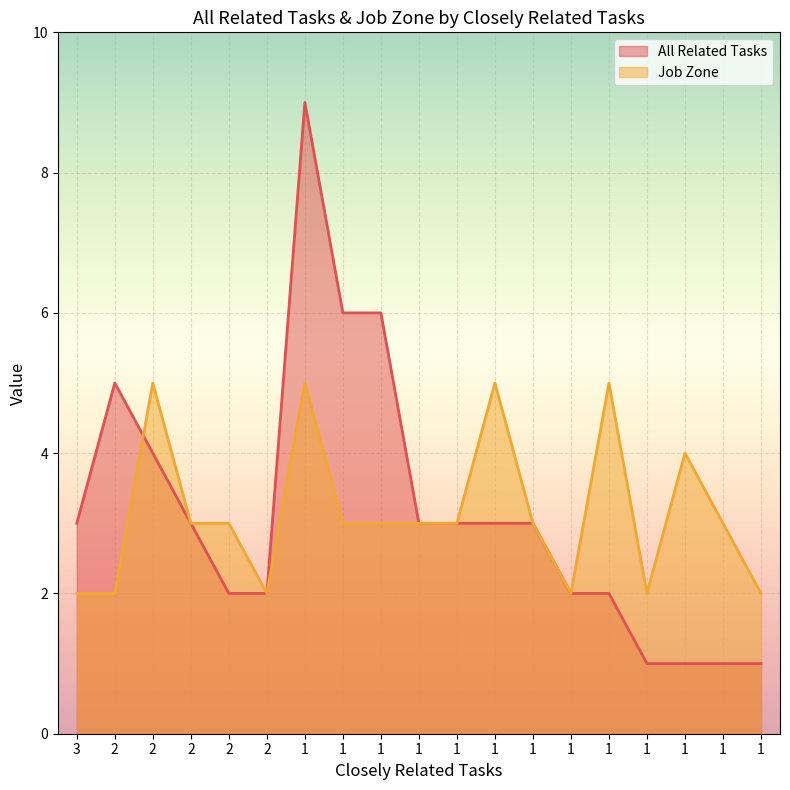

What is the sum of the All Related Tasks values at 2 and 2?

9